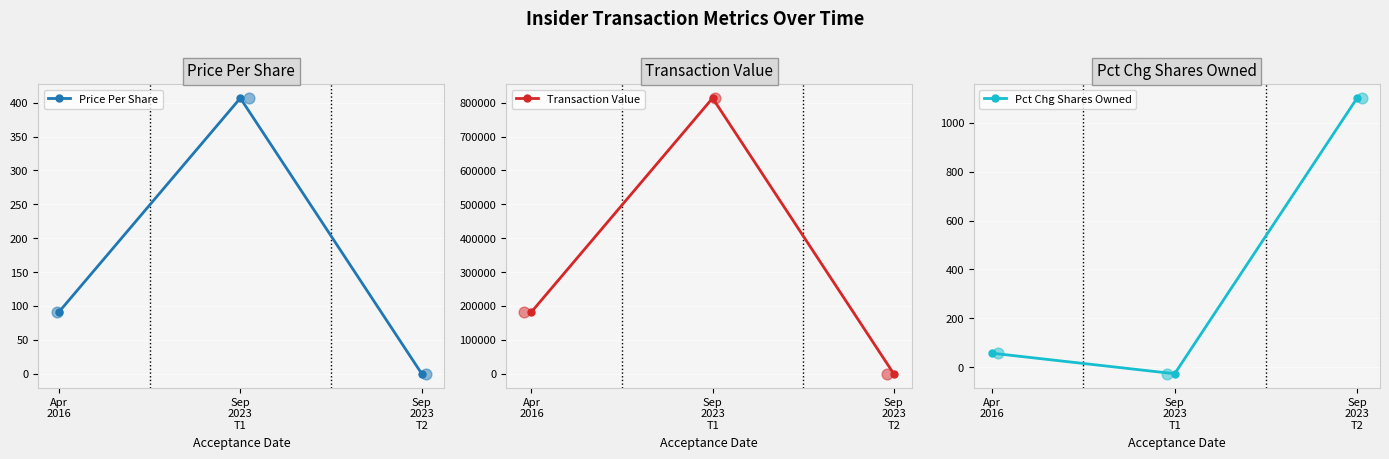

Is the value of Pct Chg Shares Owned at Apr
2016 greater than the value of Price Per Share at Sep
2023
T1?

No